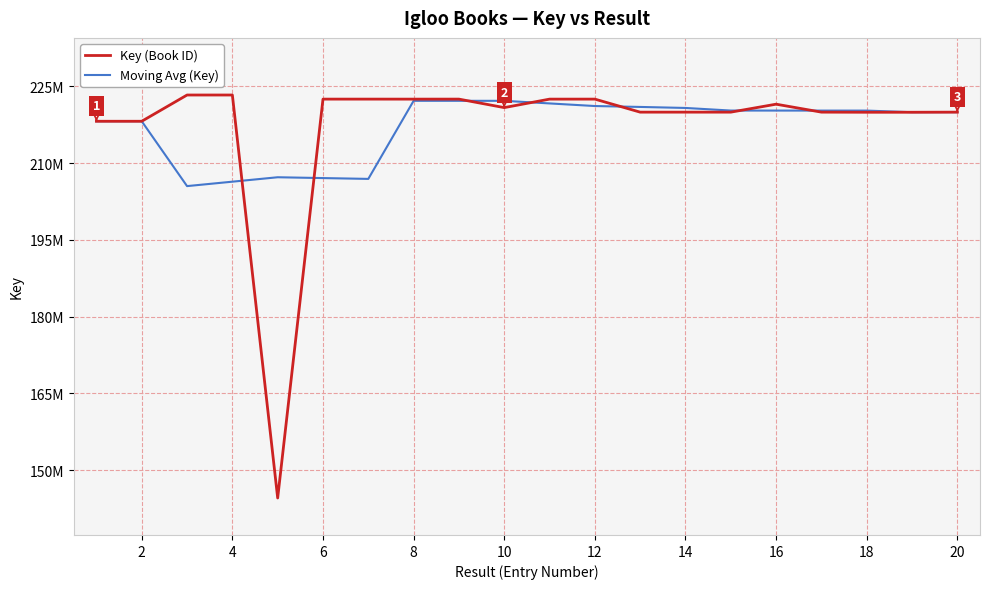

What is the difference between the maximum and minimum values in the Key (Book ID) series?

78765595.0